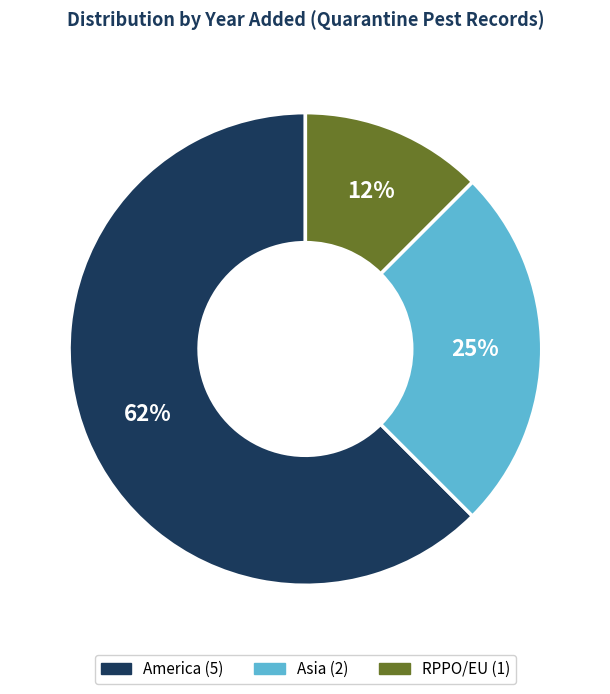

Is there a majority slice in this chart?

Yes